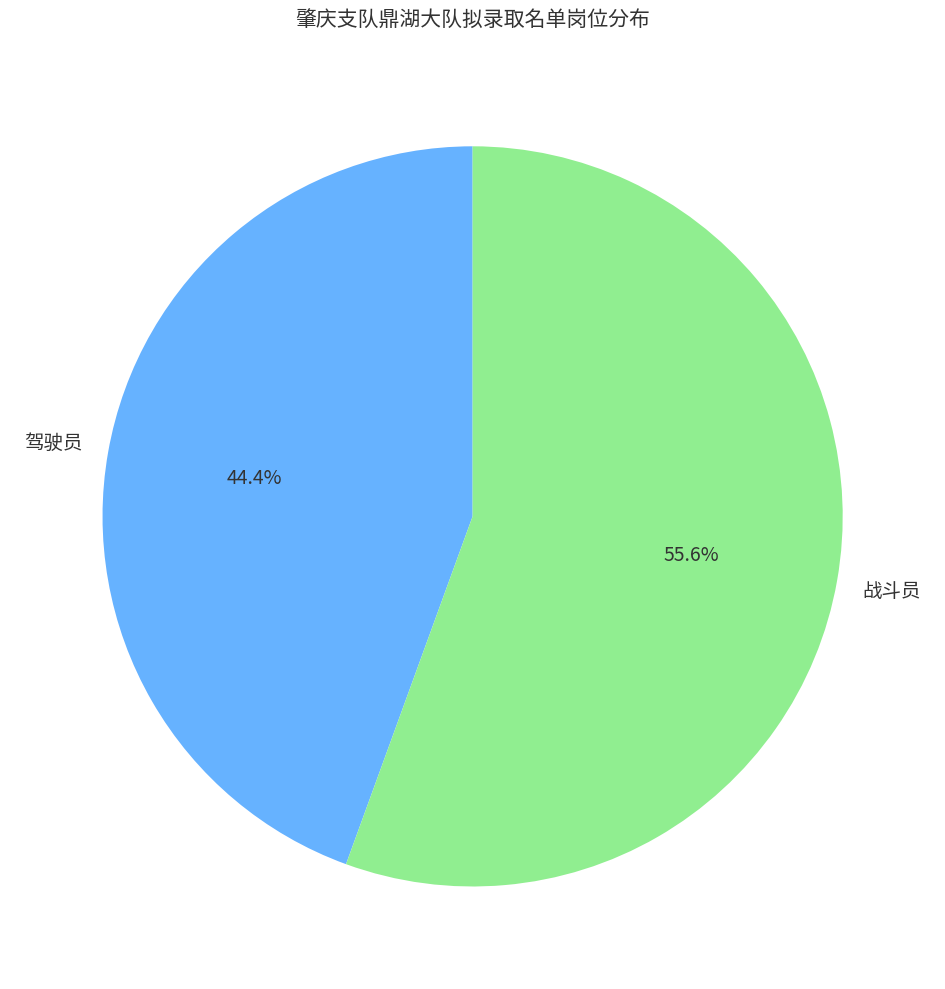

How many segments does this pie chart have?

2